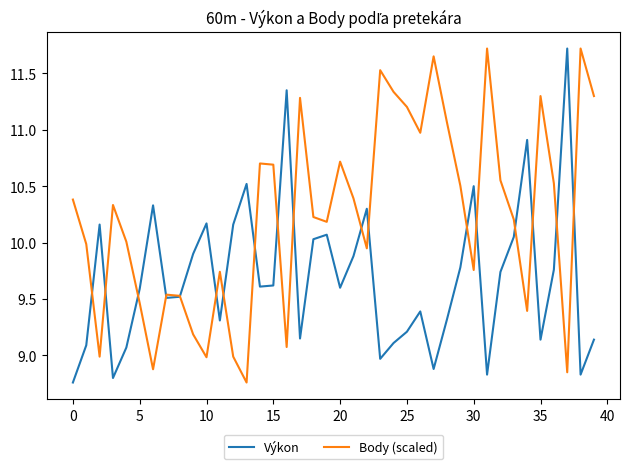

Does the chart display data point markers on the line(s)?

No